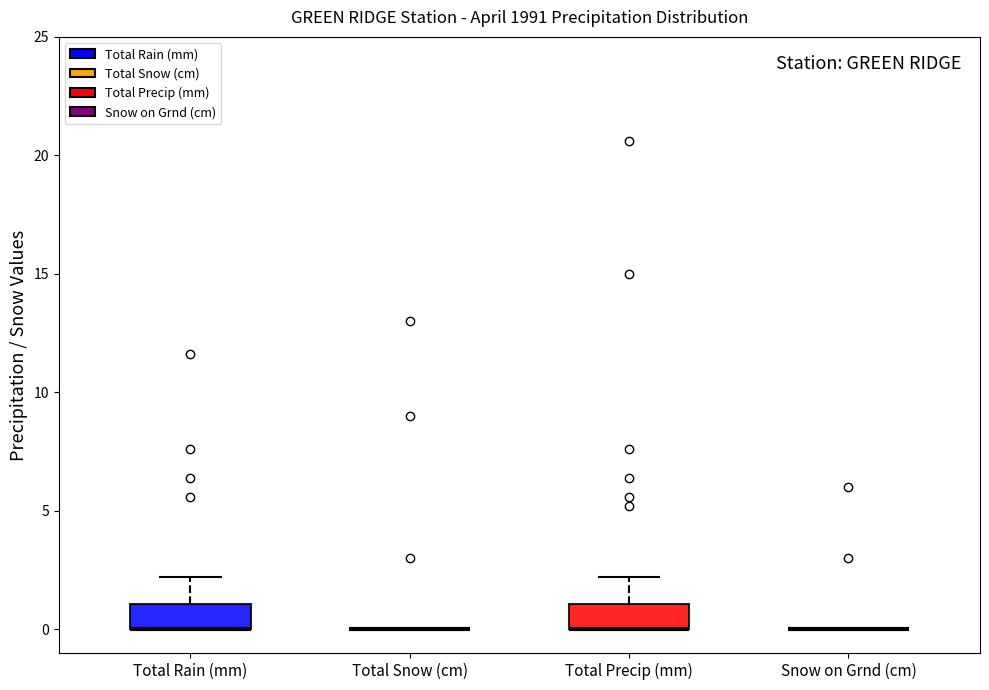

Where is the lower edge of the box for Total Rain (mm) on the y-axis? The values are not printed on the chart, so give them approximately, as read against the axis.

0